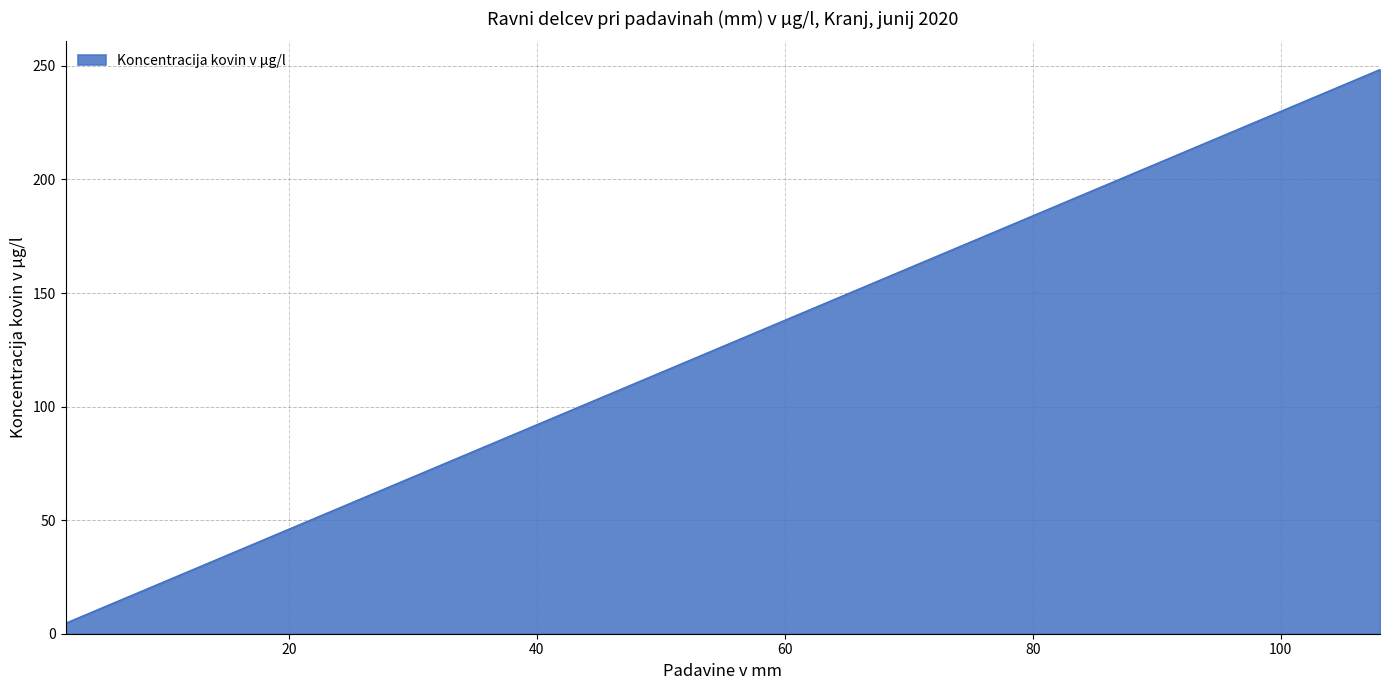

Which category has the lowest value across all series?

2